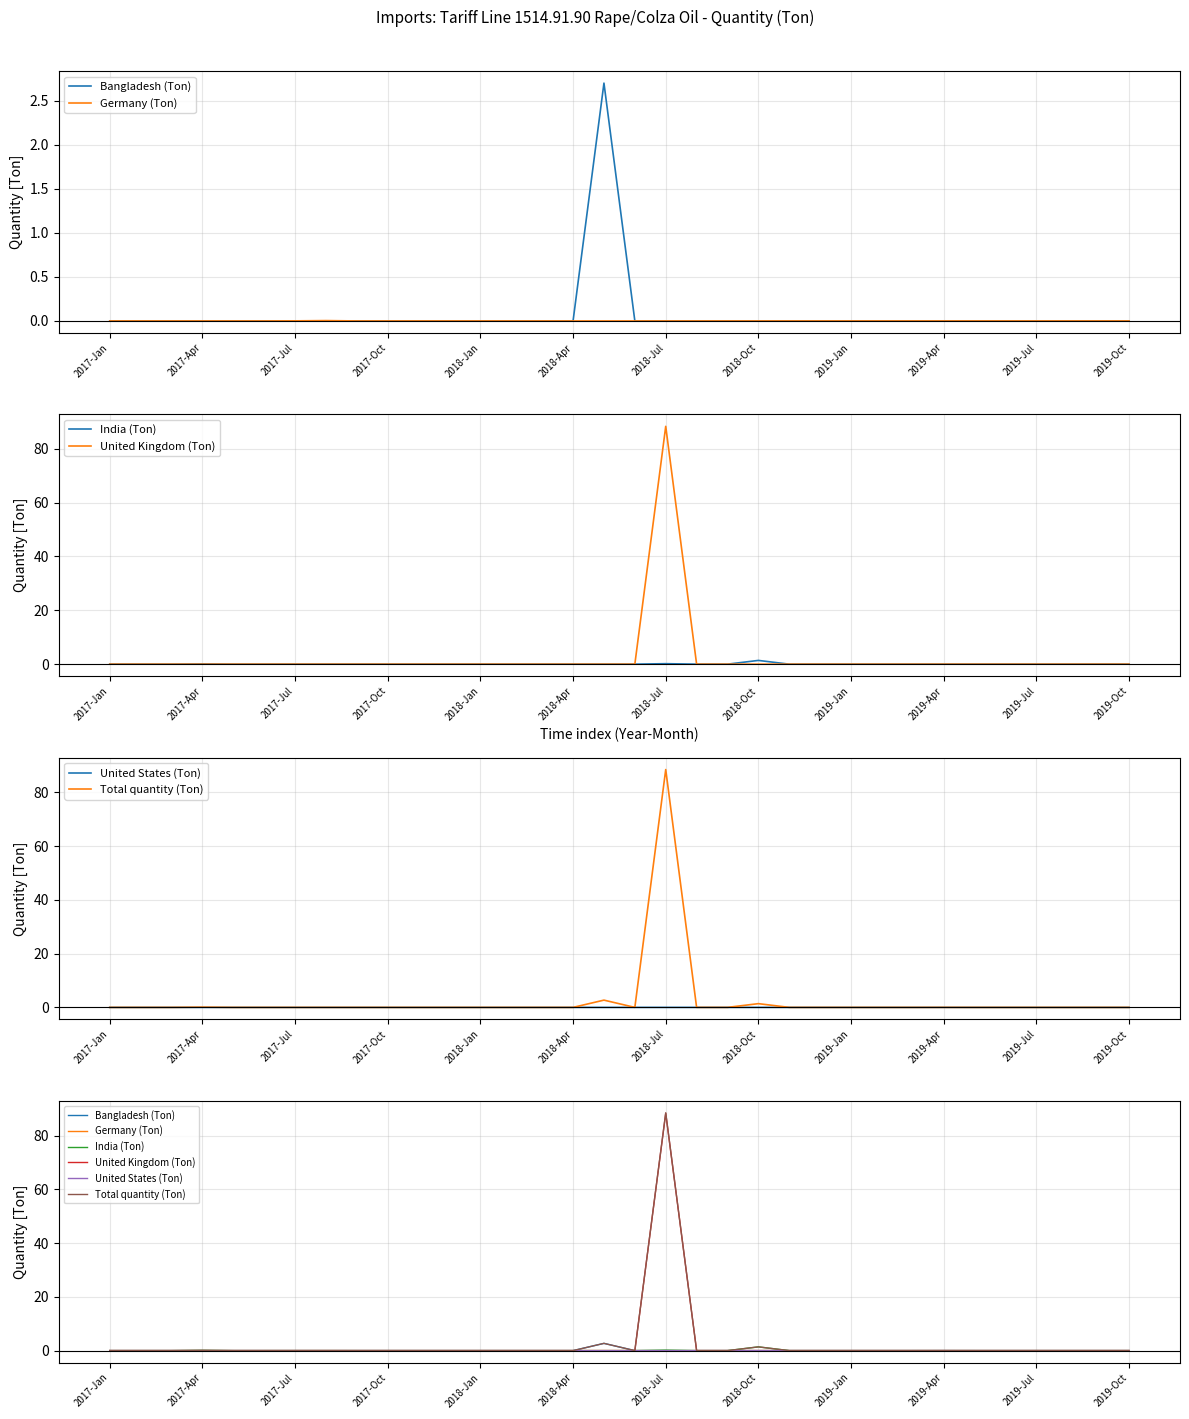

How many interior local peaks does the United Kingdom (Ton) series have?

1